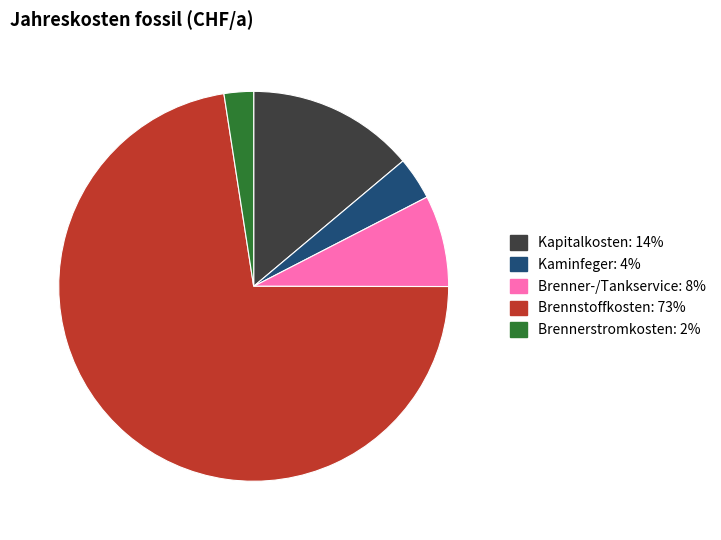

How many slices are in this pie chart?

5